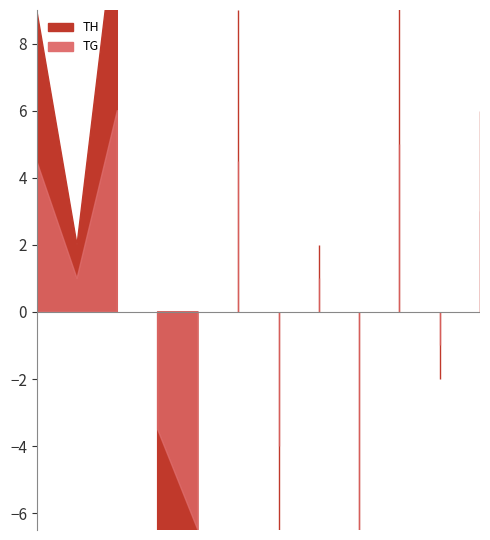

Does the chart have visible grid lines?

No